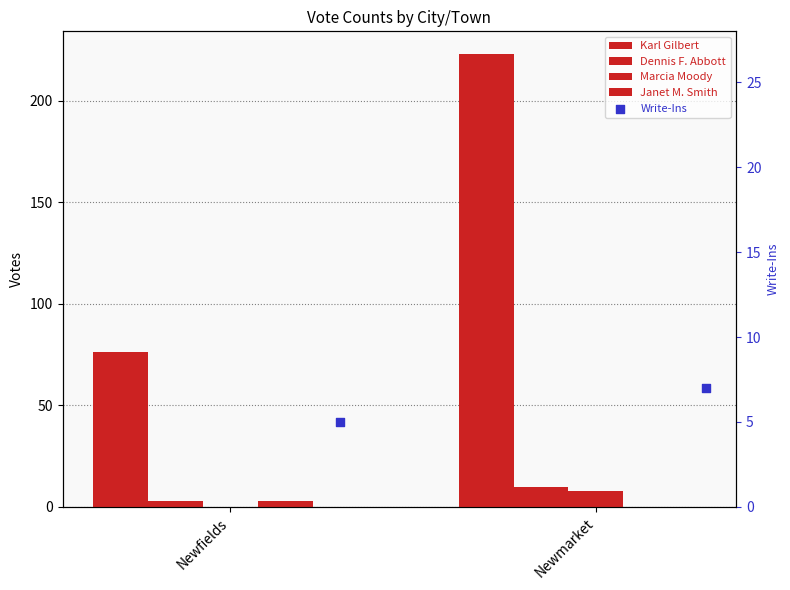

At which category is the sum across all series the highest?

Newmarket